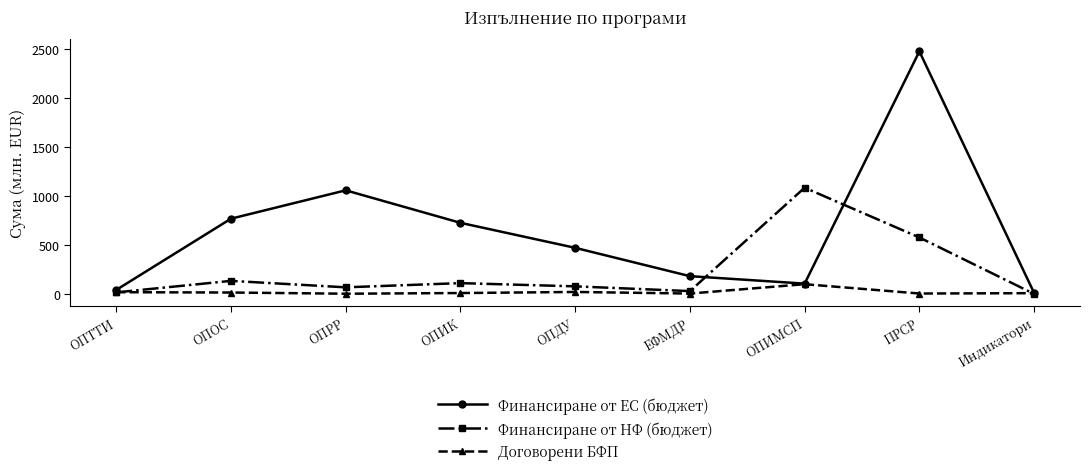

Read the Финансиране от ЕС (бюджет) value at ПРСР.

2474.0